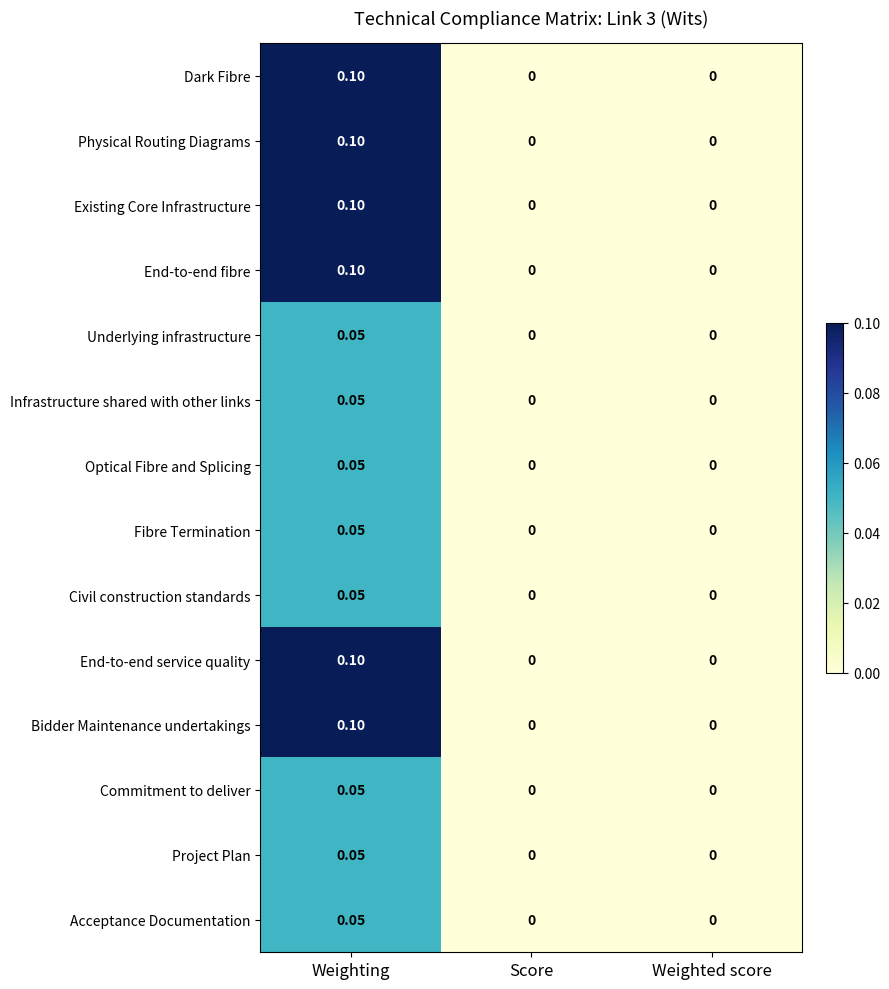

Is the value of End-to-end service quality at Weighting greater than the value of Underlying infrastructure at Weighting?

Yes